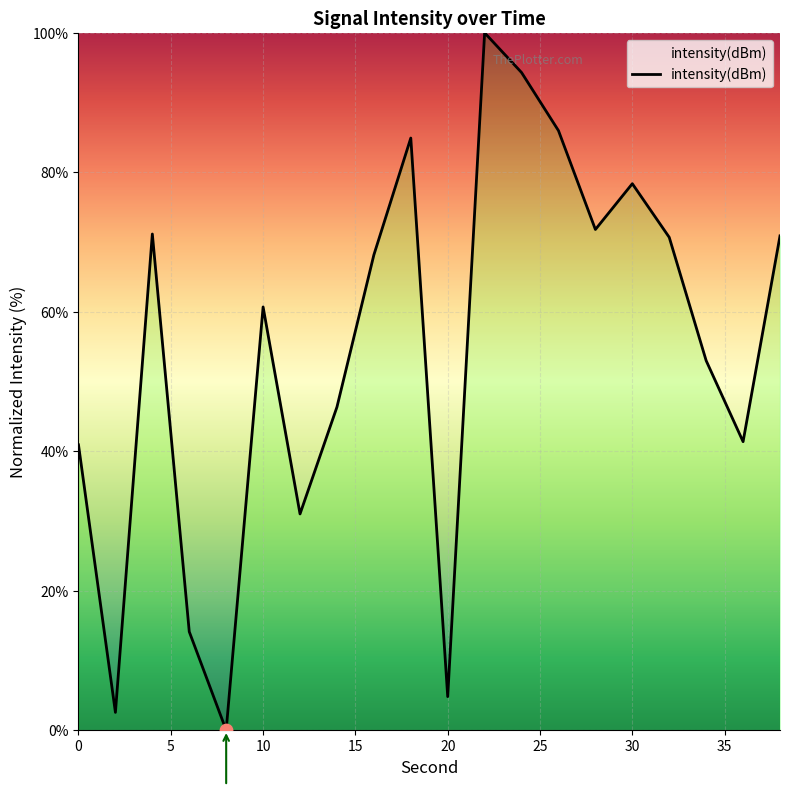

What is the greatest value displayed?

100.0